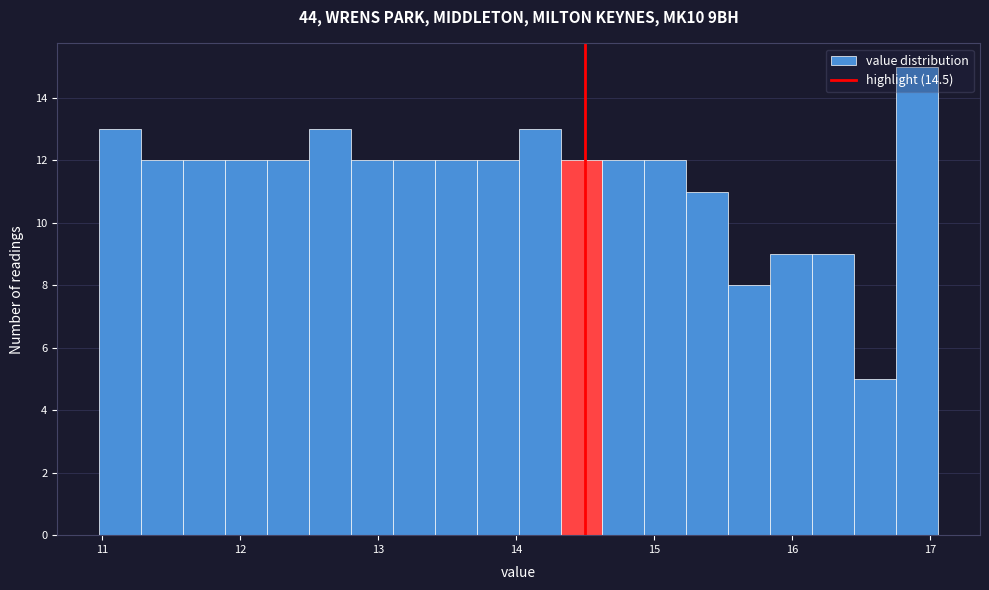

Read against the x-axis, roughly where is the centre of the tallest bar?

16.9